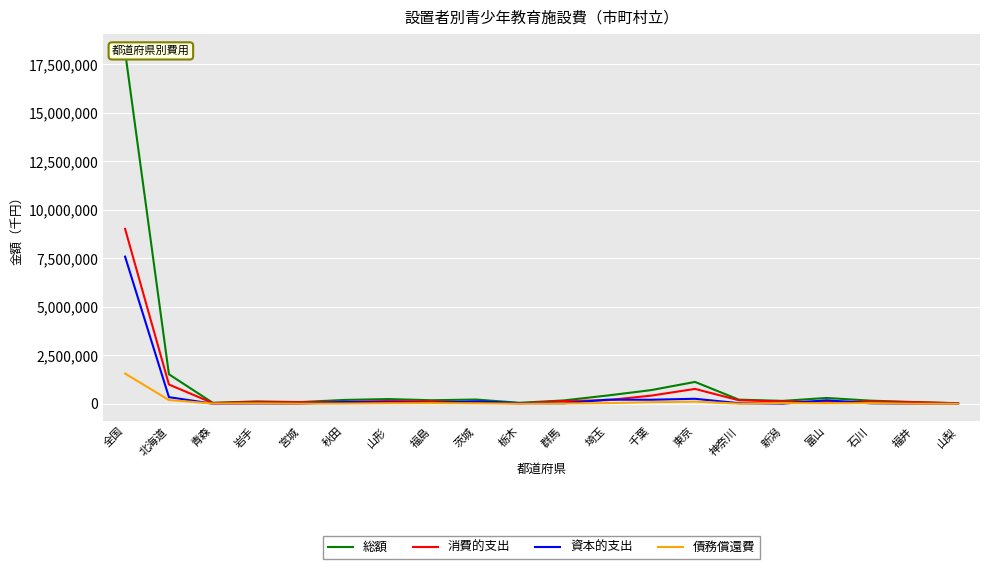

Does the chart display data point markers on the line(s)?

No